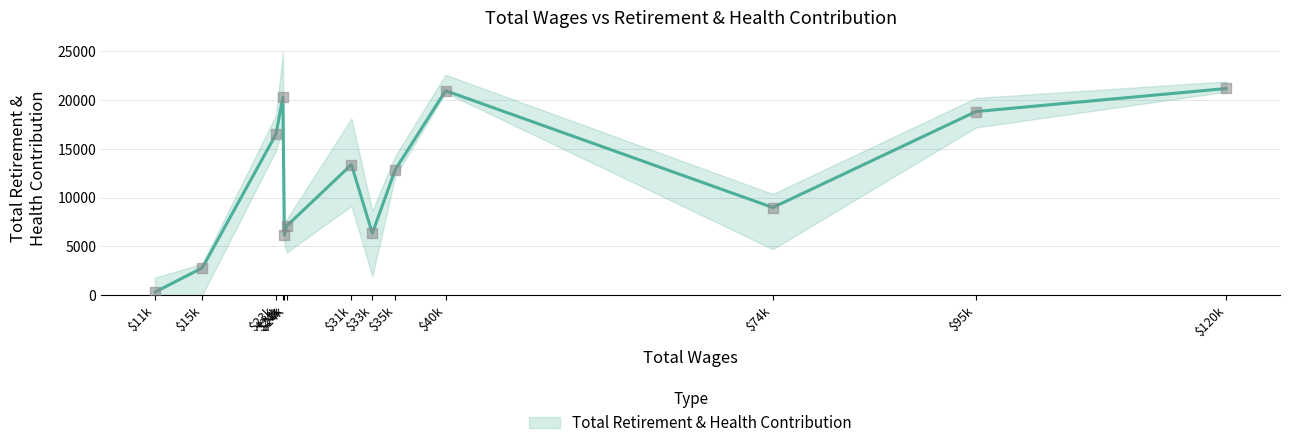

What is the ratio of the value at 24635.0 to the value at 33387.0?

1.1